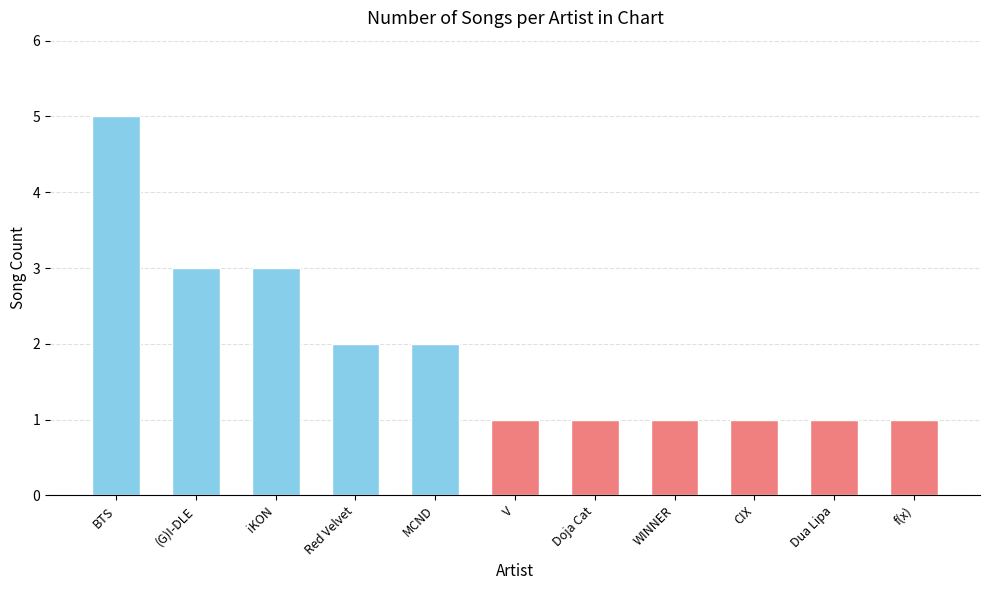

What is the value of the 8th bar from the left?

1